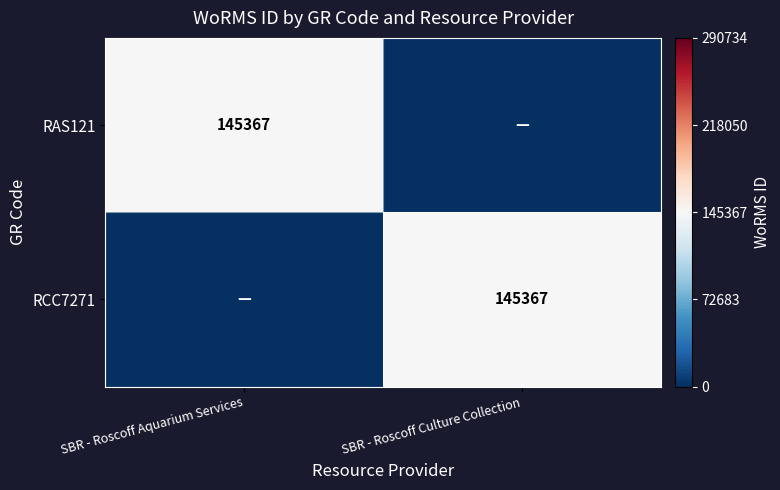

What is the spread (max minus min) of values at SBR - Roscoff Aquarium Services?

145367